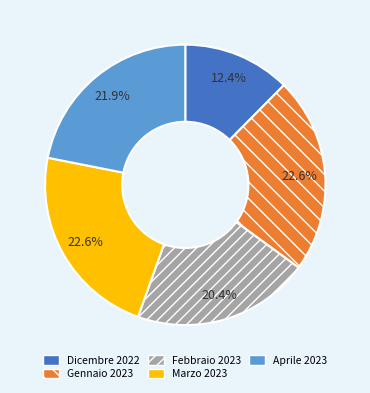

Count the number of slices in the pie.

5